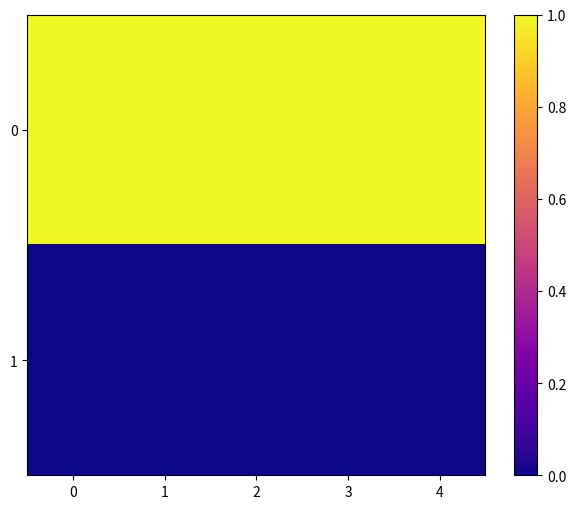

Which has a higher value, 3 or 1?

3